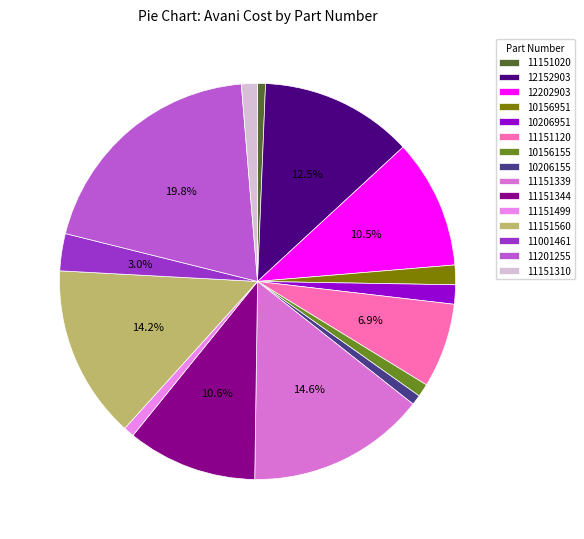

Which slice is the largest?

11201255